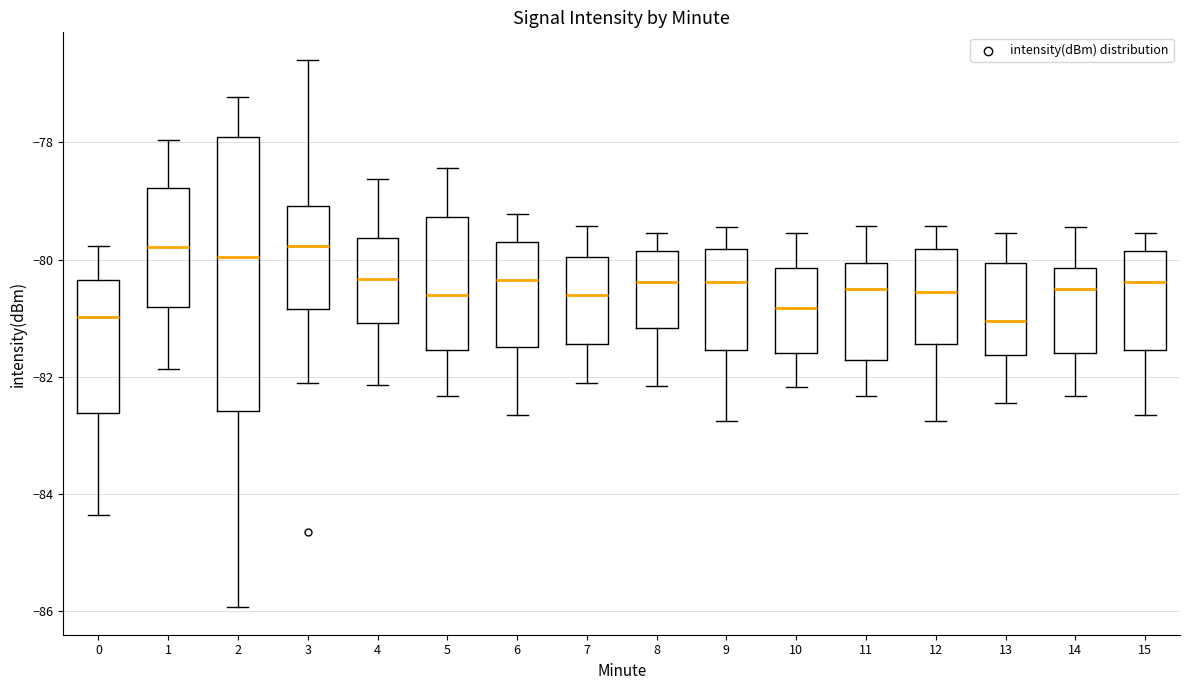

Reading left to right, transcribe this box plot: for each box, give where its median line is, the range the box spans, and where its two whiskers end, as read against the y-axis. The values are not printed on the chart, so give them approximately, as read against the axis.

0: median -81.0, box -82.6 to -80.4, whiskers -84.4 to -79.8
1: median -79.8, box -80.8 to -78.8, whiskers -81.8 to -78.0
2: median -80.0, box -82.6 to -78.0, whiskers -86.0 to -77.2
3: median -79.8, box -80.8 to -79.0, whiskers -82.0 to -76.6
4: median -80.4, box -81.0 to -79.6, whiskers -82.2 to -78.6
5: median -80.6, box -81.6 to -79.2, whiskers -82.4 to -78.4
6: median -80.4, box -81.4 to -79.8, whiskers -82.6 to -79.2
7: median -80.6, box -81.4 to -80.0, whiskers -82.2 to -79.4
8: median -80.4, box -81.2 to -79.8, whiskers -82.2 to -79.6
9: median -80.4, box -81.6 to -79.8, whiskers -82.8 to -79.4
10: median -80.8, box -81.6 to -80.2, whiskers -82.2 to -79.6
11: median -80.4, box -81.8 to -80.0, whiskers -82.4 to -79.4
12: median -80.6, box -81.4 to -79.8, whiskers -82.8 to -79.4
13: median -81.0, box -81.6 to -80.0, whiskers -82.4 to -79.6
14: median -80.4, box -81.6 to -80.2, whiskers -82.4 to -79.4
15: median -80.4, box -81.6 to -79.8, whiskers -82.6 to -79.6